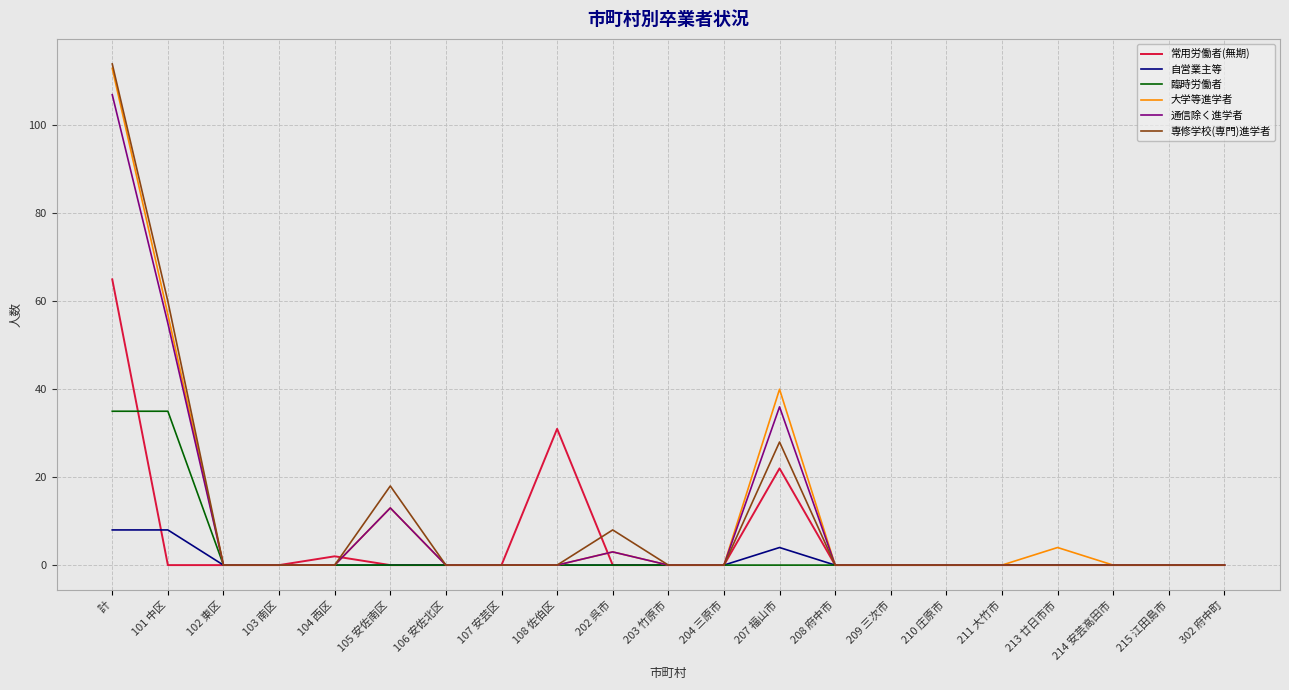

What is the difference between the maximum and minimum values in the 臨時労働者 series?

35